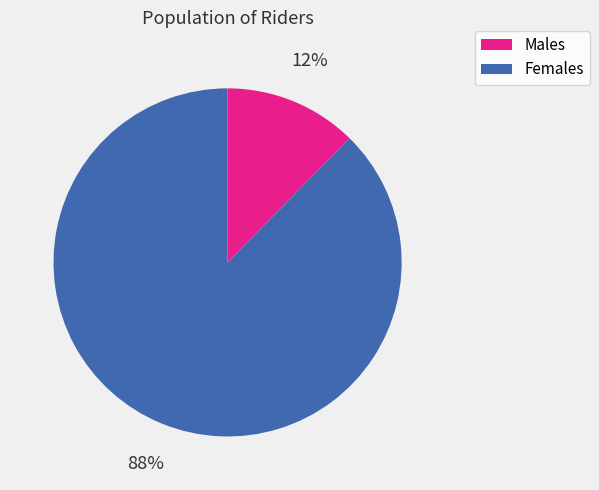

Is there a majority slice in this chart?

Yes